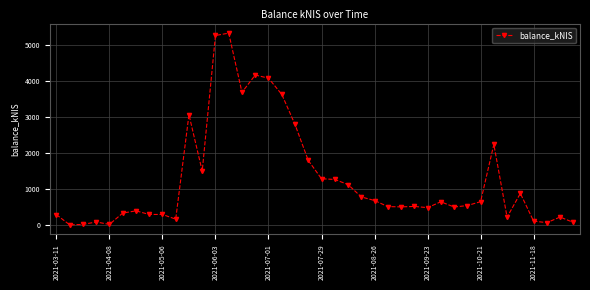

What is the value of the 15th point from the left?

3684.2